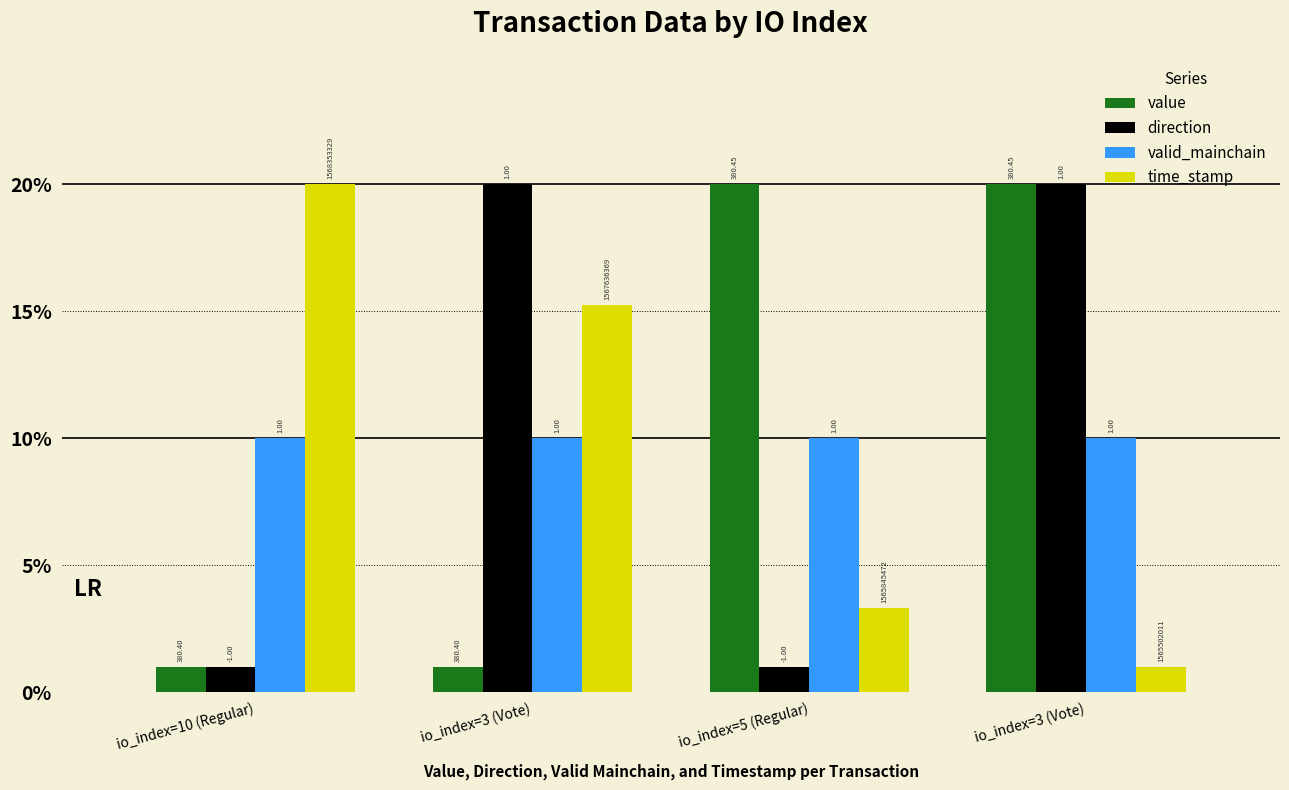

What is the label of the 3rd bar from the left?

io_index=5 (Regular)